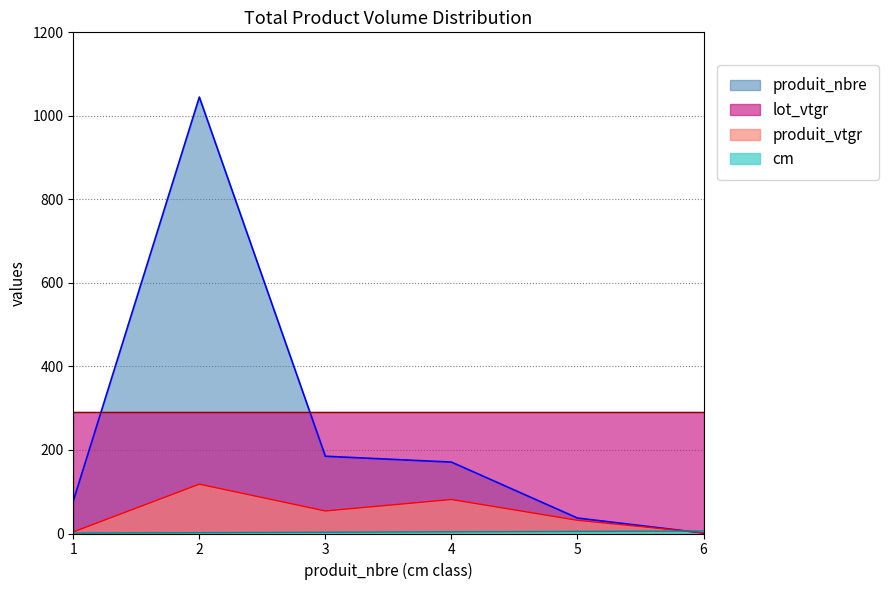

What is the value of the produit_vtgr point at the 6th from the left?

1.7